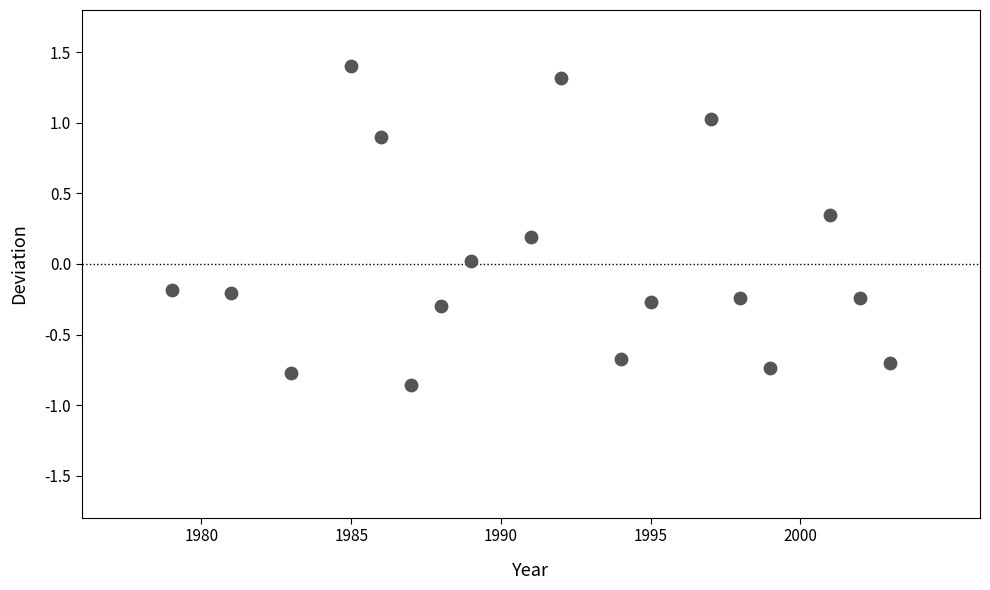

What is the range of X values (max minus min)?

24.0